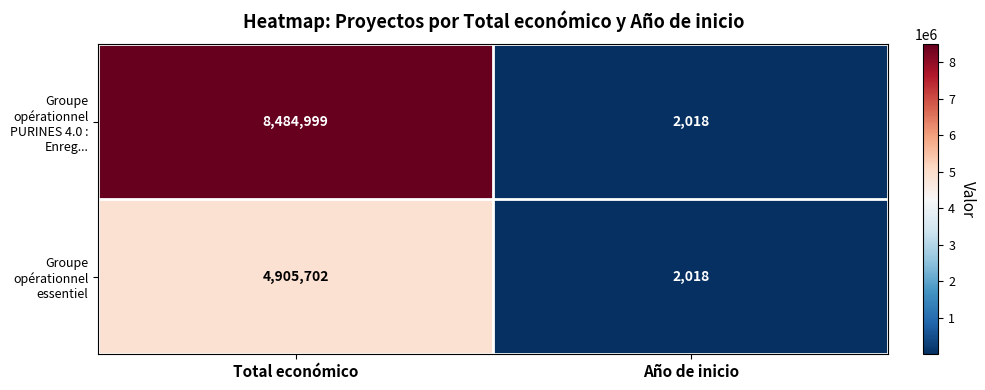

Reading left to right, list all the values displayed in this chart.

Groupe opérationnel PURINES 4.0 : Enreg...: Total económico=8484999	Año de inicio=2018
Groupe opérationnel essentiel: Total económico=4905702	Año de inicio=2018